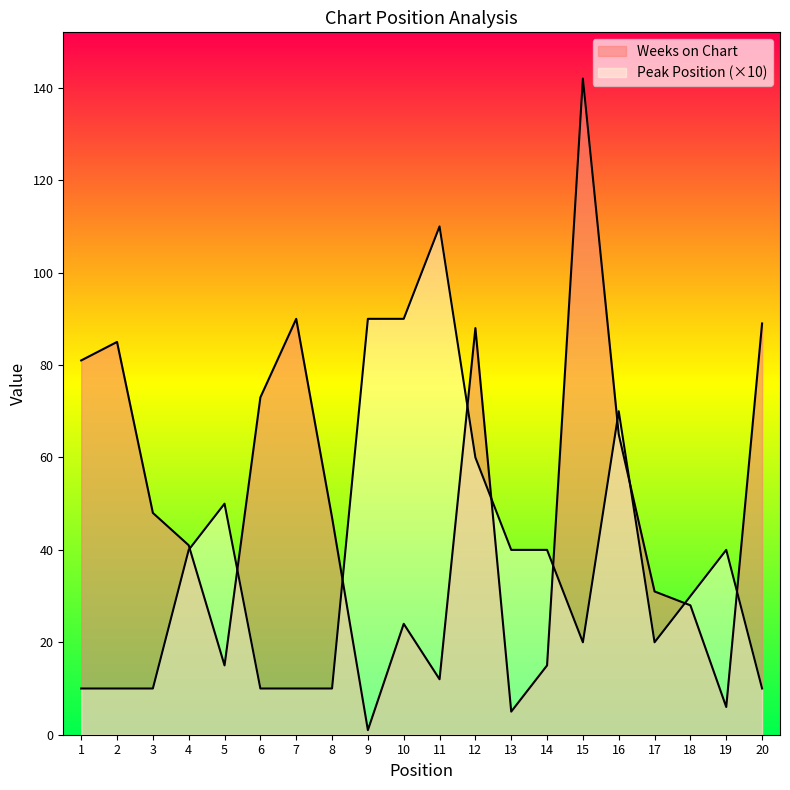

Which series changed the most between 10 and 16?

Weeks on Chart